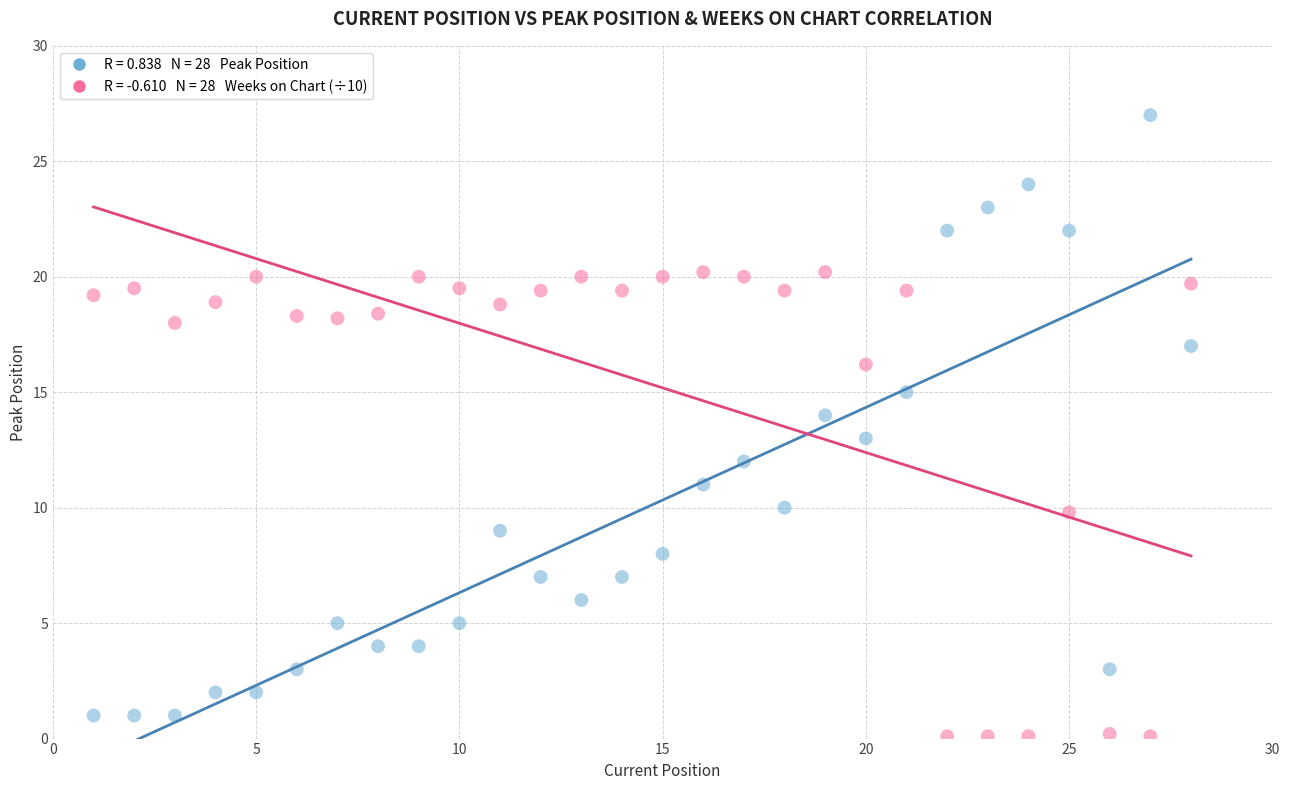

Across all data points, what is the range of Y values (max minus min)?

26.9